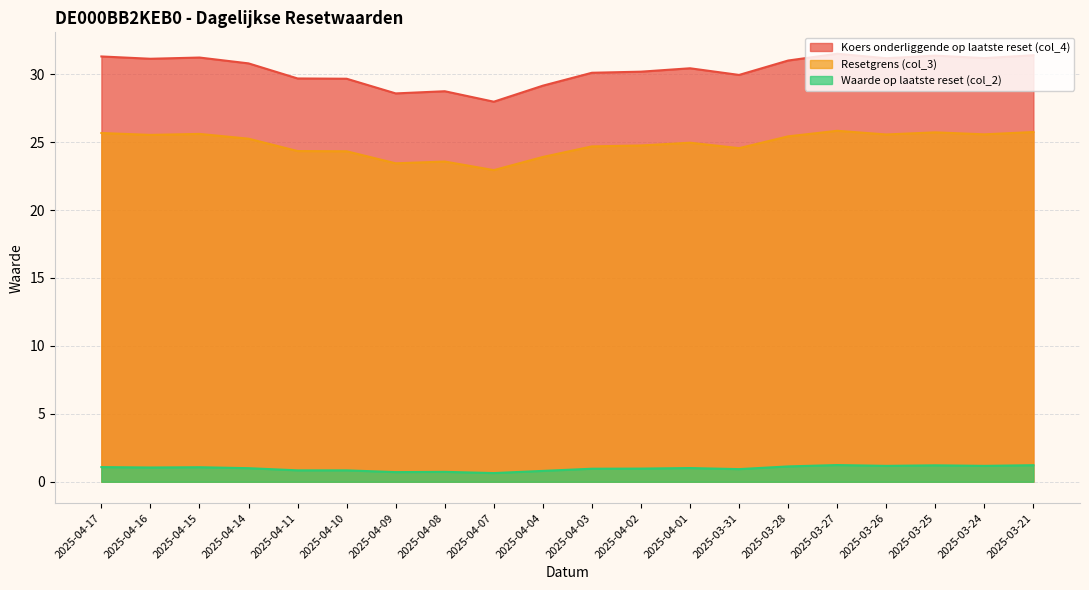

The Koers onderliggende op laatste reset (col_4) series shows 31.5 at 2025-03-27. True or false?

True